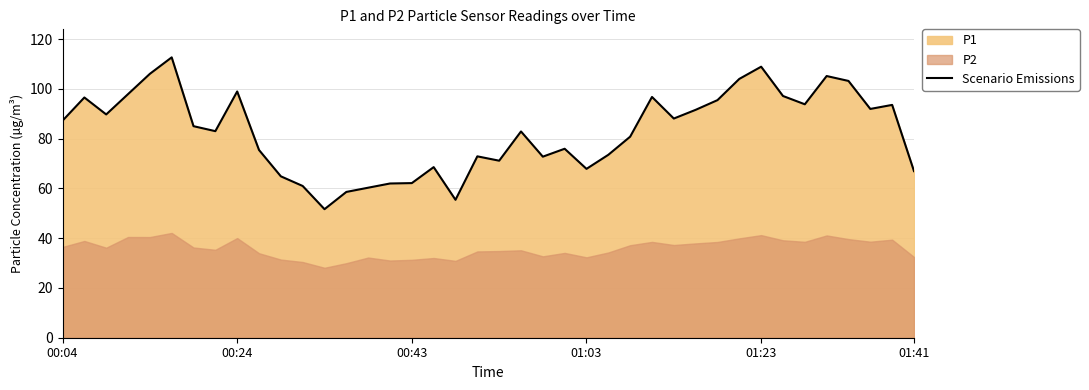

Rank the categories by value from lowest to highest.

12, 18, 13, 14, 11, 15, 16, 10, 39, 24, 17, 20, 22, 19, 25, 9, 23, 26, 21, 7, 6, 00:04, 28, 00:43, 29, 37, 38, 34, 30, 00:24, 27, 33, 01:03, 8, 36, 31, 35, 01:23, 32, 01:41